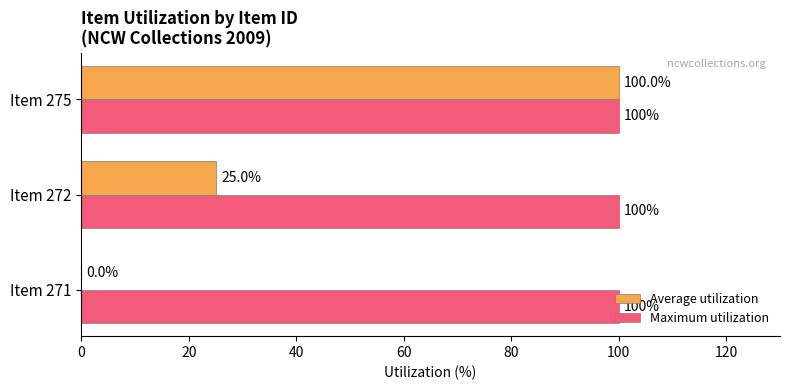

Is it true that Maximum utilization equals 33 at Item 272?

False